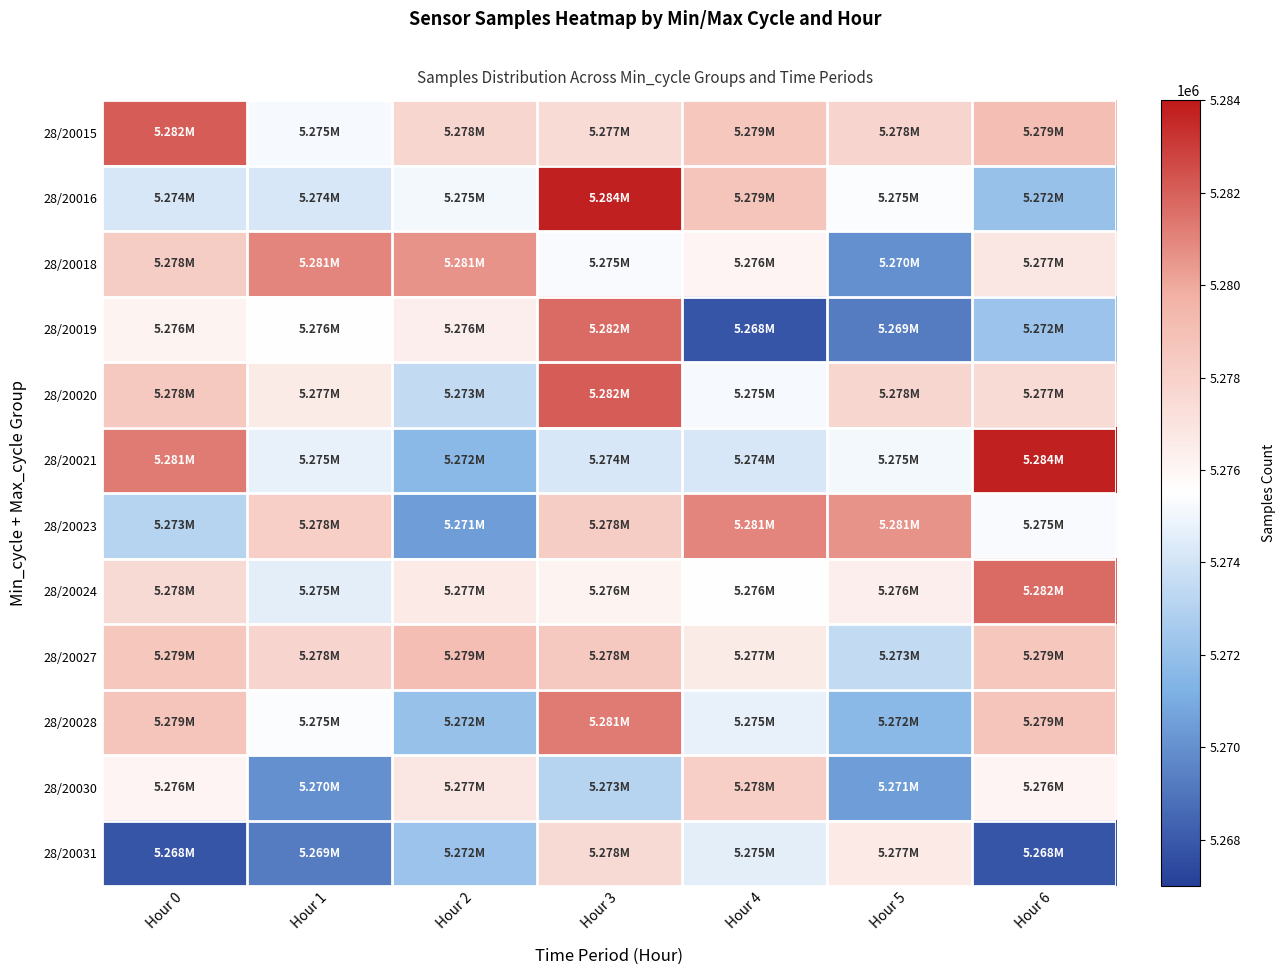

At which category is the sum across all series the highest?

Hour 3